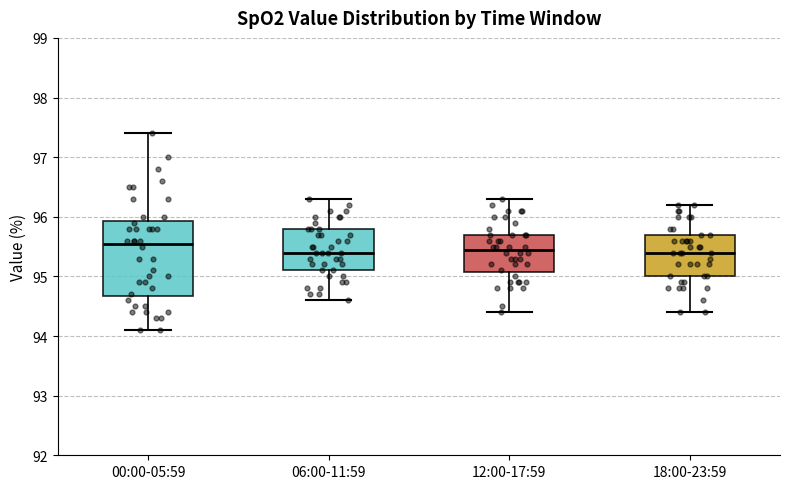

Reading left to right, transcribe this box plot: for each box, give where its median line is, the range the box spans, and where its two whiskers end, as read against the y-axis. The values are not printed on the chart, so give them approximately, as read against the axis.

00:00-05:59: median 95.6, box 94.7 to 95.9, whiskers 94.1 to 97.4
06:00-11:59: median 95.4, box 95.1 to 95.8, whiskers 94.6 to 96.3
12:00-17:59: median 95.5, box 95.1 to 95.7, whiskers 94.4 to 96.3
18:00-23:59: median 95.4, box 95.0 to 95.7, whiskers 94.4 to 96.2